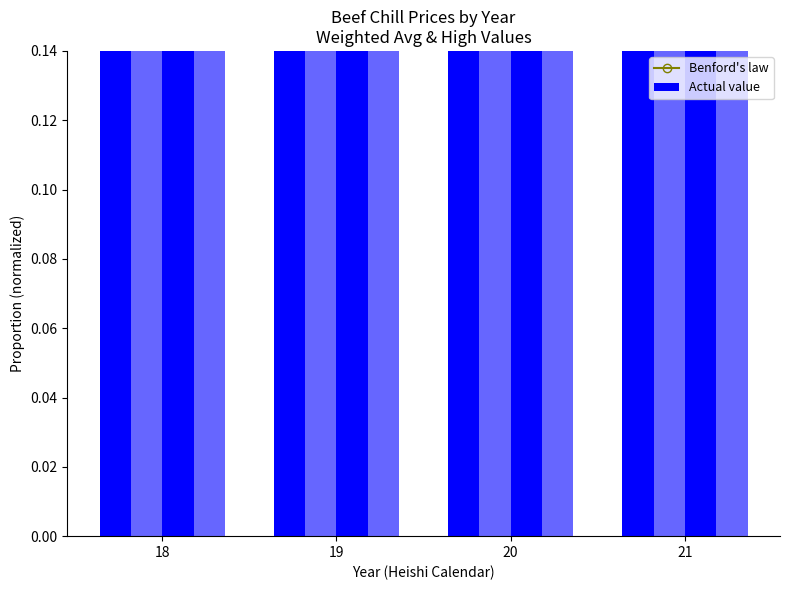

Reading left to right, what are all the values shown in this chart?

Benford's law: 0.8	0.7	0.7	0.7
Actual value: 0.7	0.9	0.7	0.8